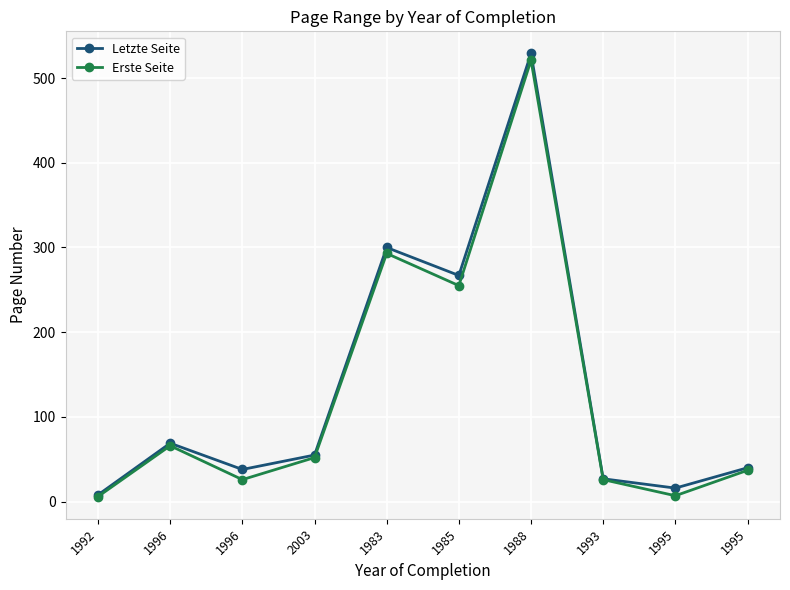

What is the spread (max minus min) of values at 1992?

2